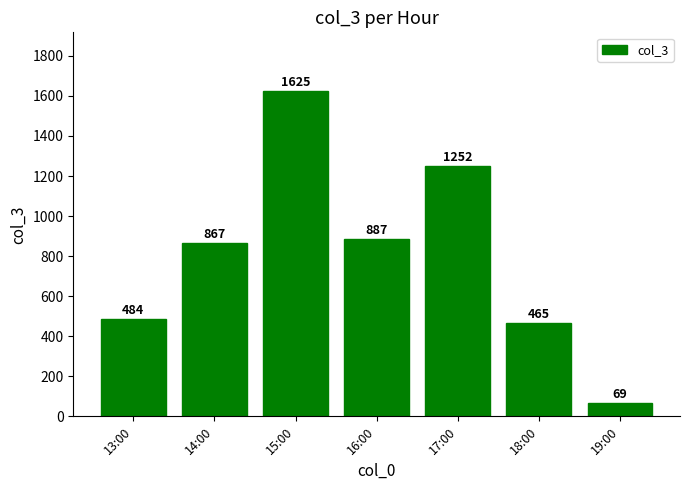

What is the label of the 3rd bar from the right?

17:00